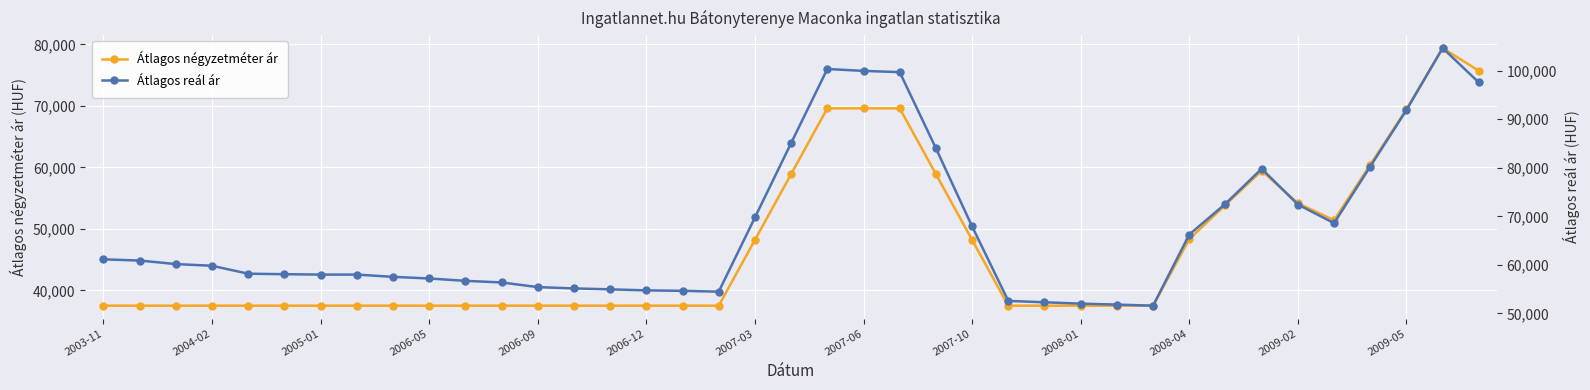

How many interior local peaks does the Átlagos négyzetméter ár series have?

2